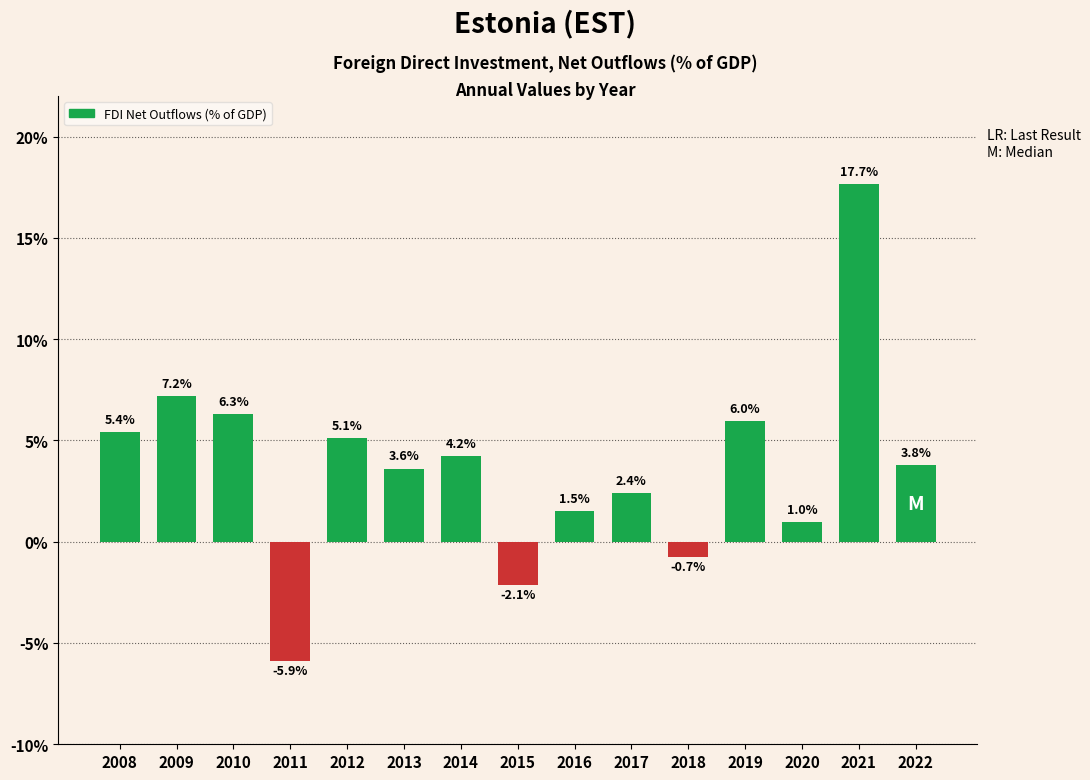

Is it true that the value at 2009 is 7.2?

True